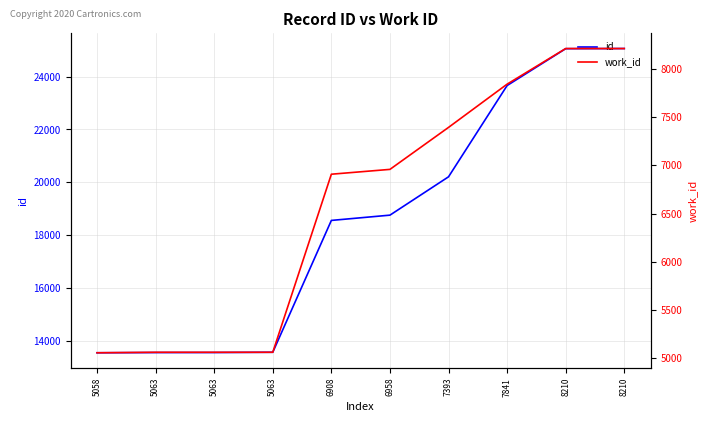

What is the value of the id point at the 6th from the left?

18763